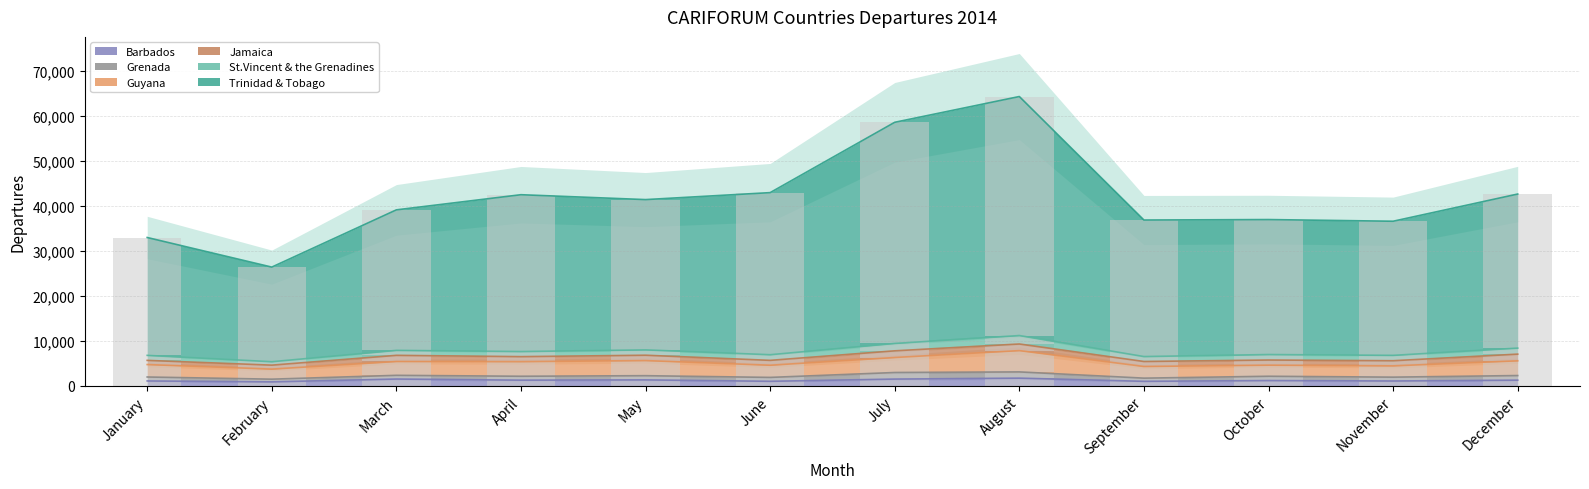

At which category is the sum across all series the highest?

August